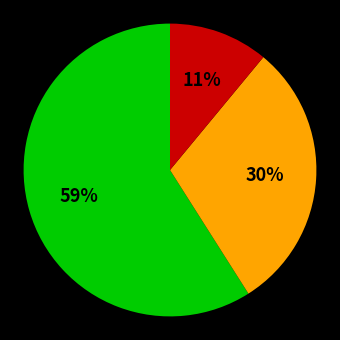

To the nearest percent, what is the average slice percentage?

33%